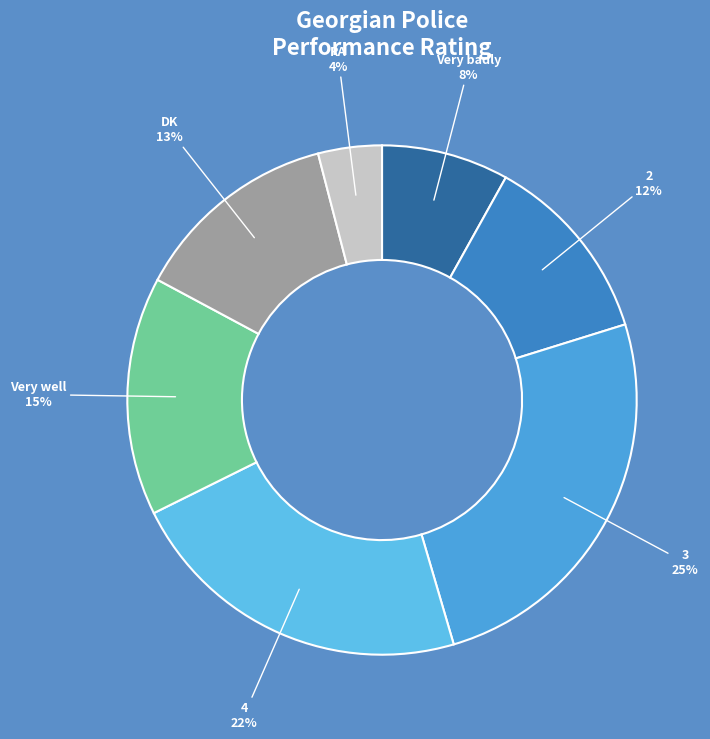

Approximately how many times larger is the value at Very badly compared to DK?

0.6